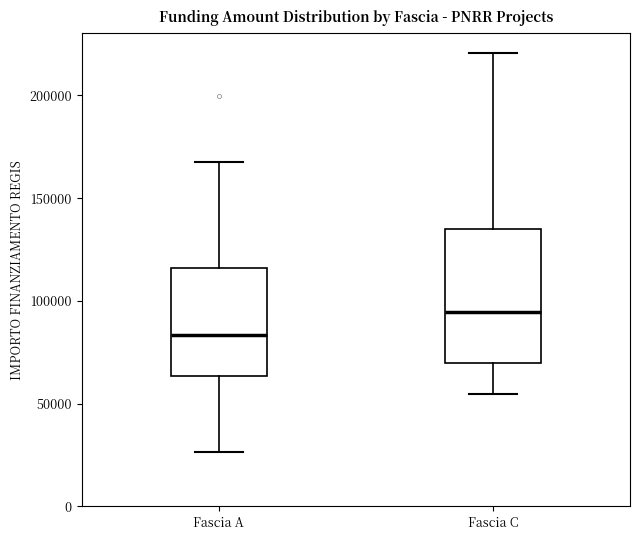

Where is the upper edge of the box for Fascia C on the y-axis? The values are not printed on the chart, so give them approximately, as read against the axis.

135000